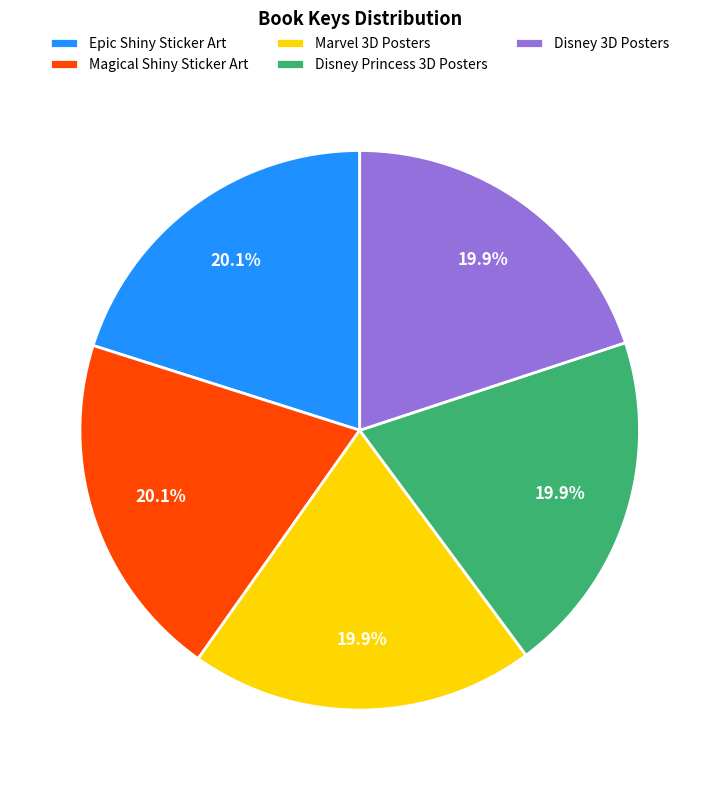

What percentage do Magical Shiny Sticker Art and Disney Princess 3D Posters together represent?

40.0%